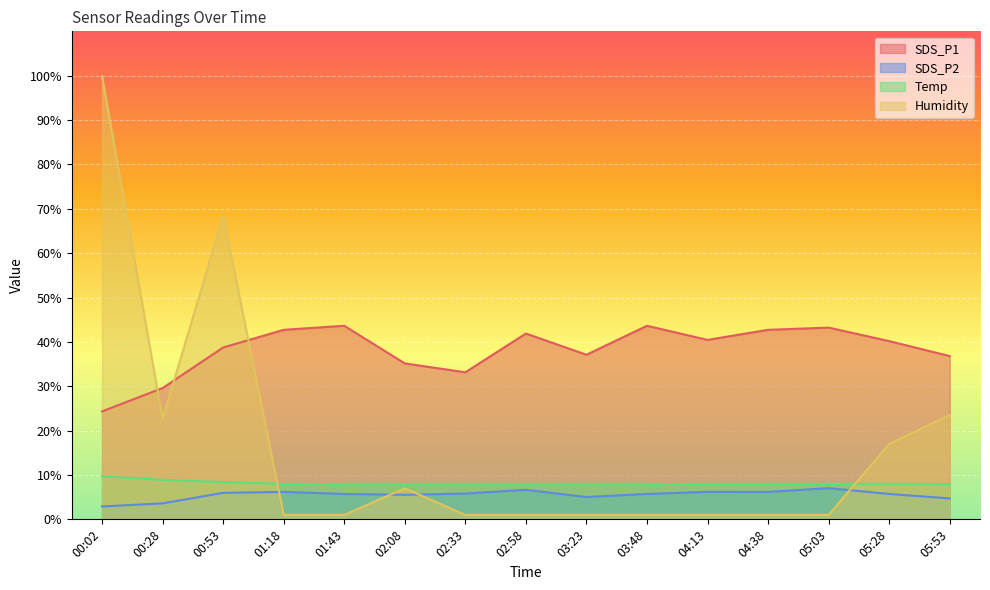

What is the difference between the SDS_P2 values at 05:28 and 04:13?

0.5